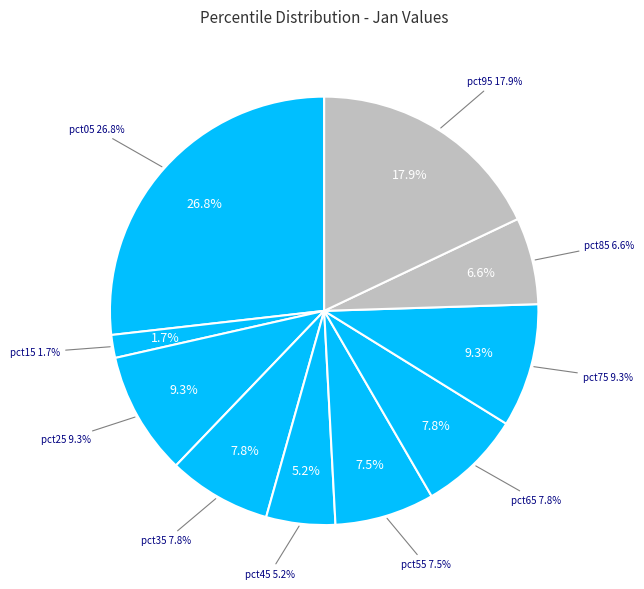

Does any single category account for the majority?

No